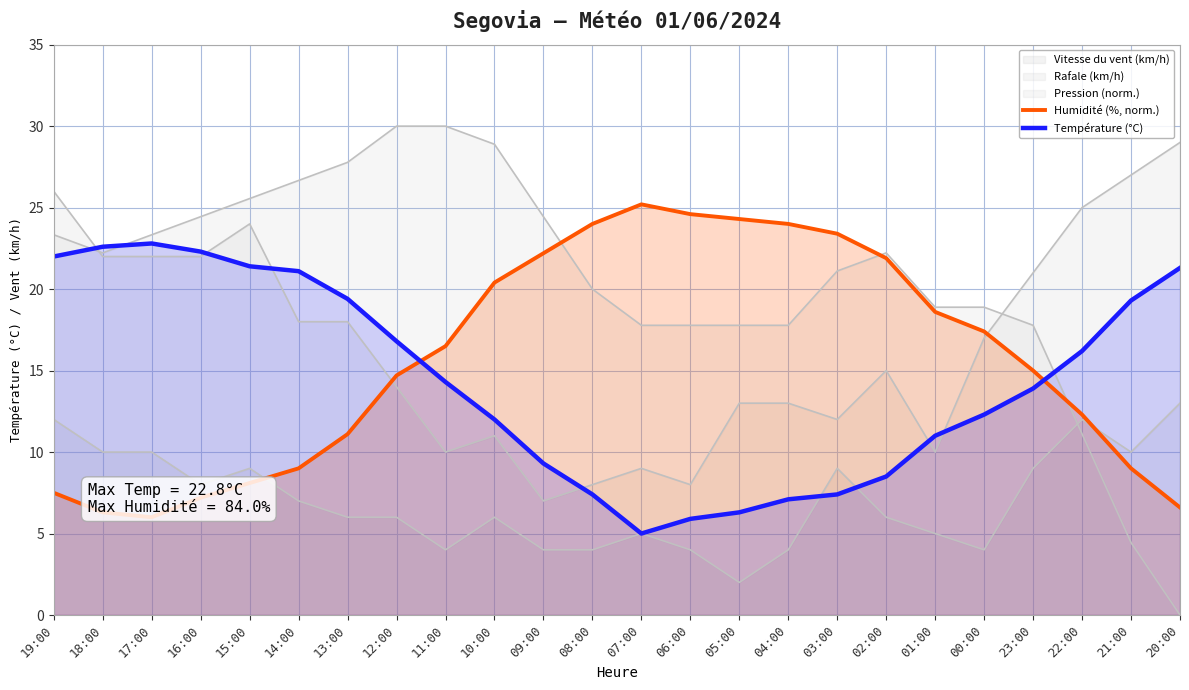

What position from the right is 02:00?

7